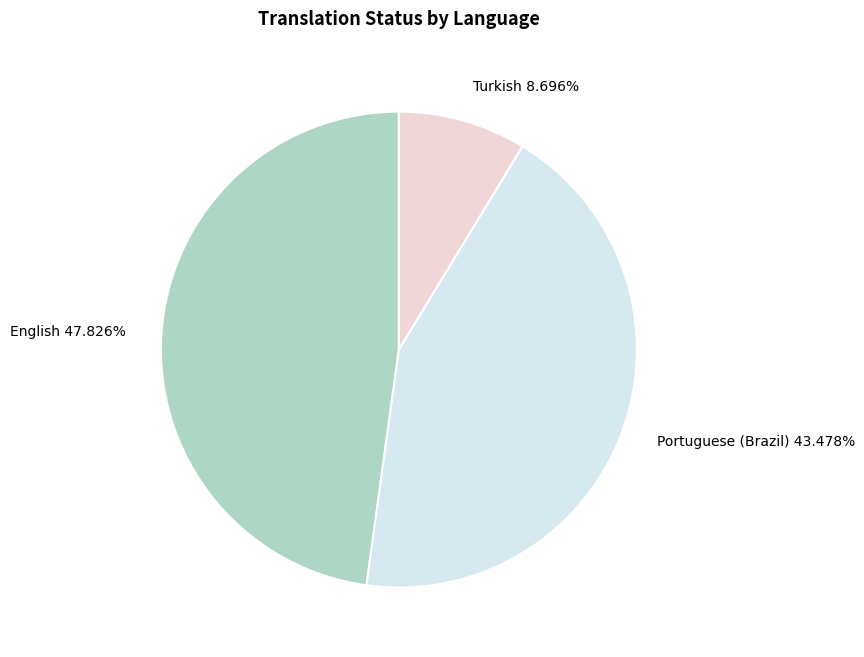

Combined, do Portuguese (Brazil) and Turkish account for over 50%?

Yes